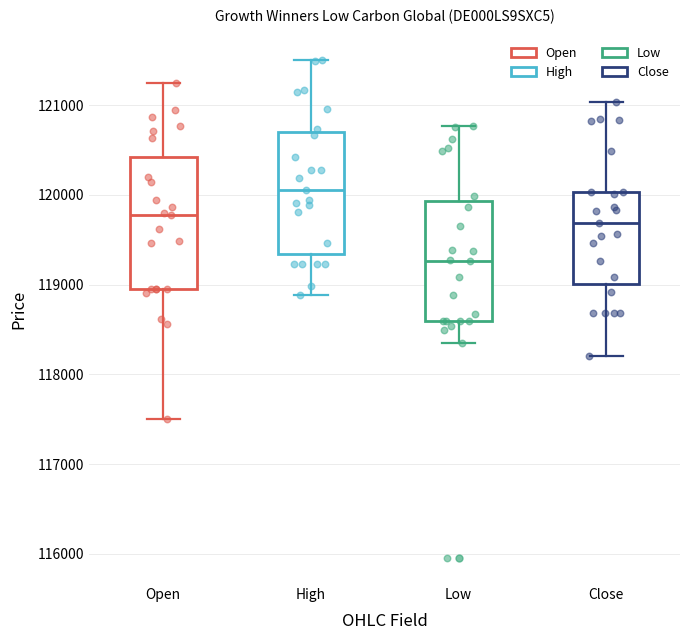

Reading left to right, read every box against the y-axis: the position of its median line, the range the box covers, and the ends of its whiskers. The values are not printed on the chart, so give them approximately, as read against the axis.

Open: median 119800, box 119000 to 120400, whiskers 117500 to 121300
High: median 120100, box 119300 to 120700, whiskers 118900 to 121500
Low: median 119300, box 118600 to 119900, whiskers 118400 to 120800
Close: median 119700, box 119000 to 120000, whiskers 118200 to 121000